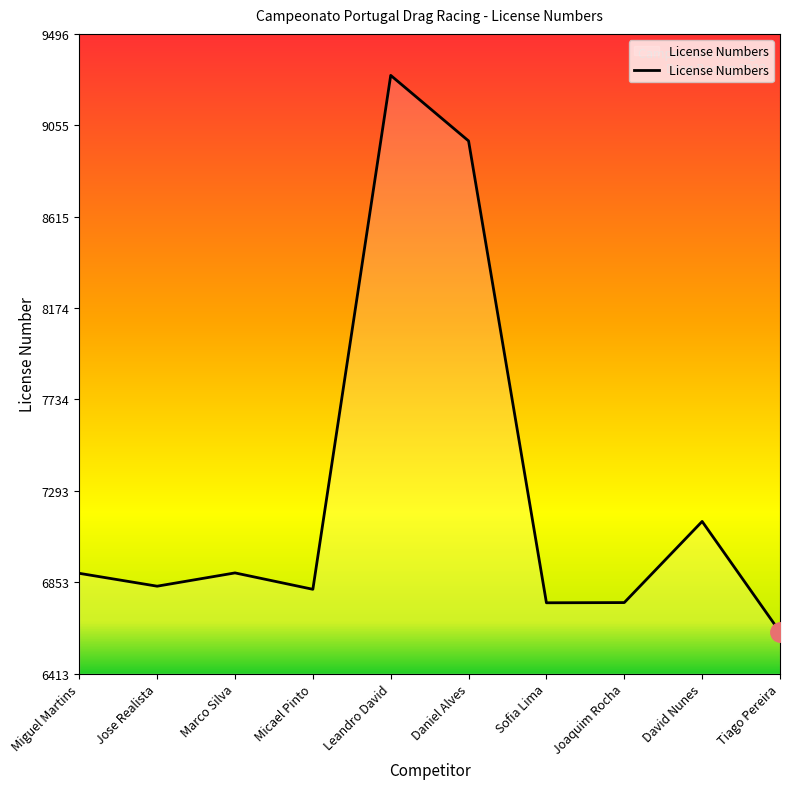

The value at Jose Realista is 6834. True or false?

True